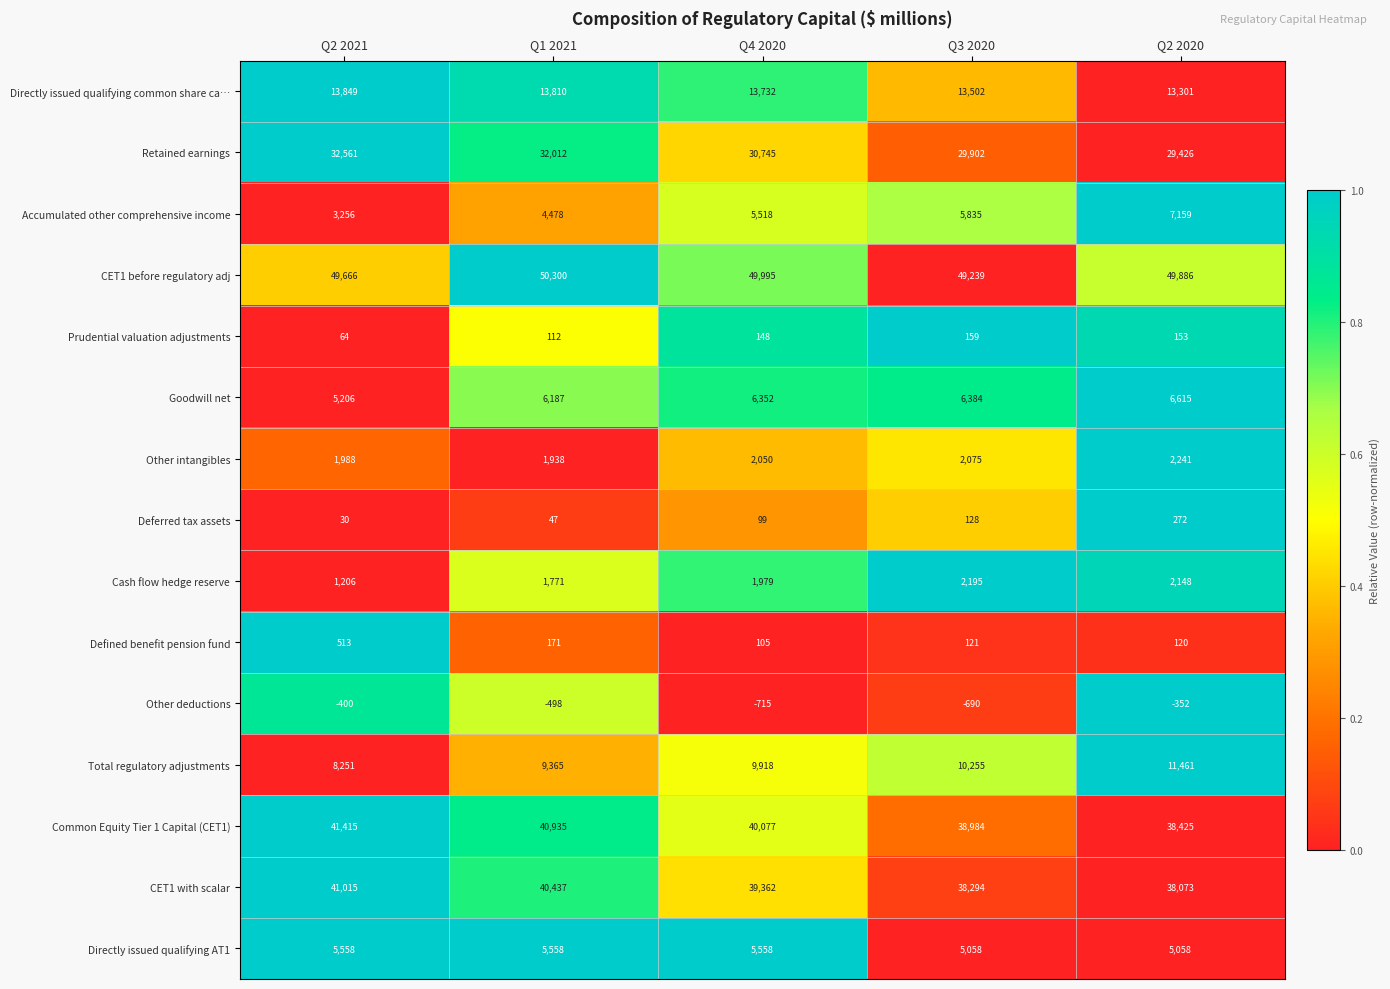

At which label does Retained earnings first exceed 30745?

Q2 2021